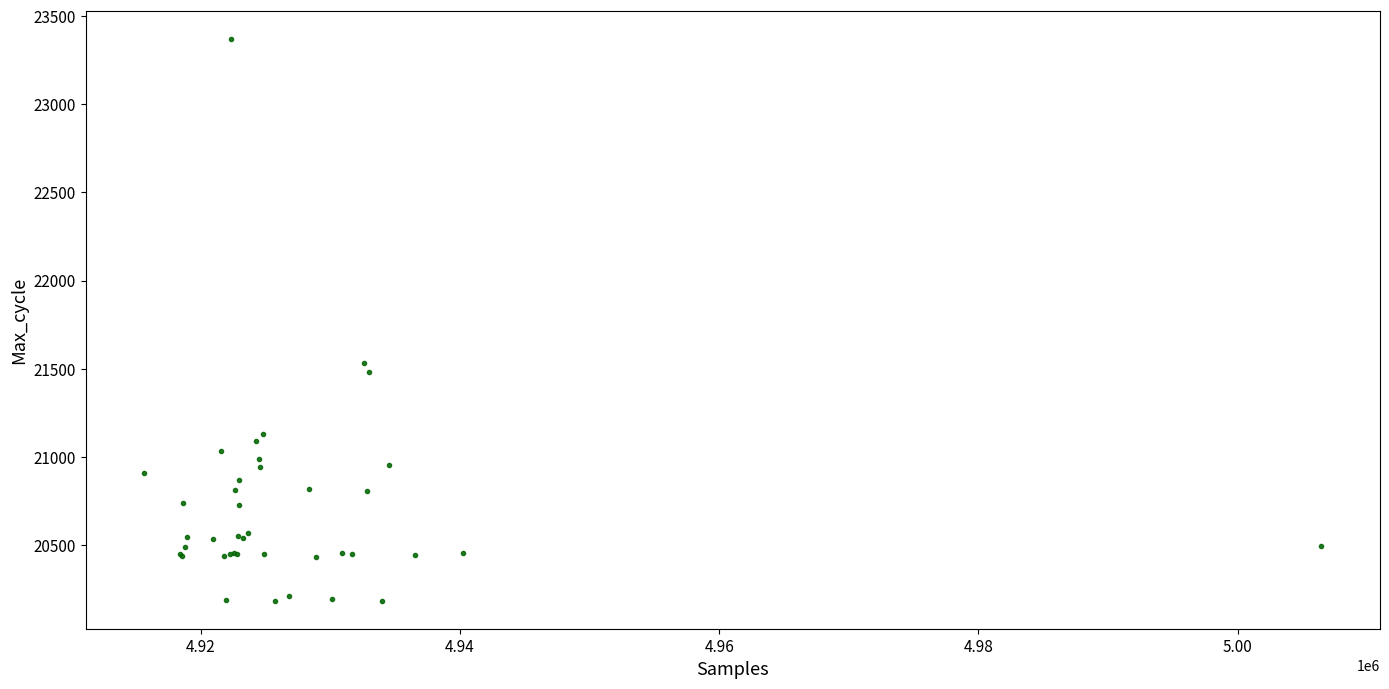

What Y value in the scatter plot is closest to 21777?

21535